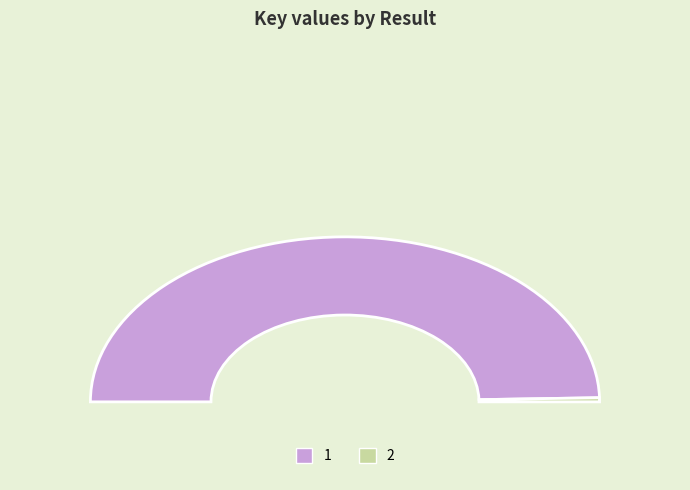

Is 2 the majority of the pie?

No